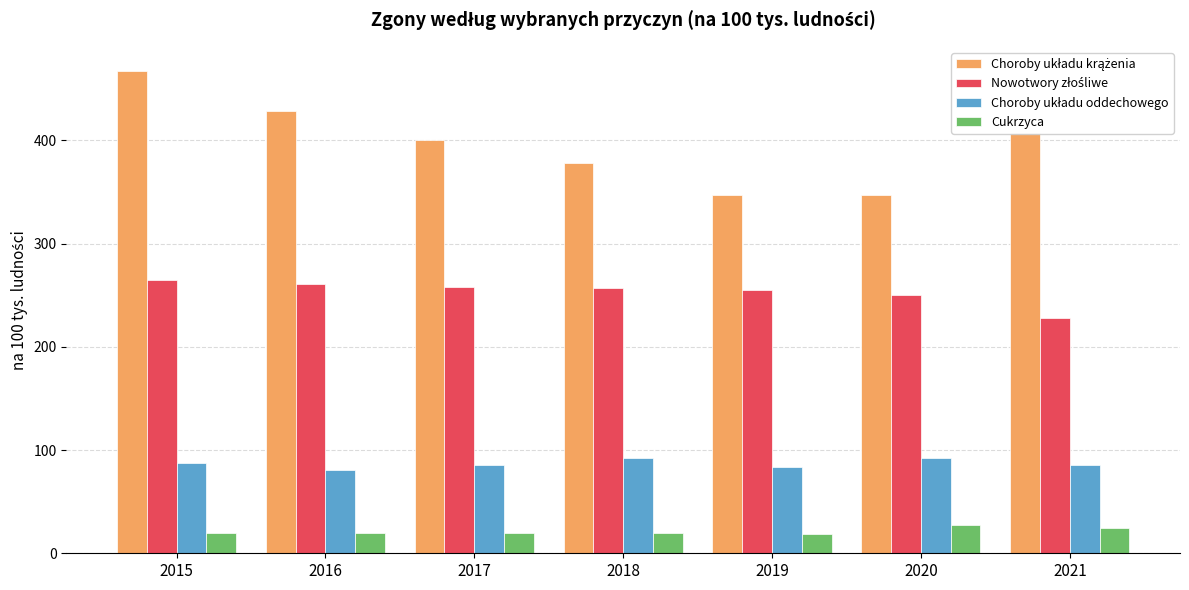

What is the difference between the highest and lowest values at 2018?

358.7